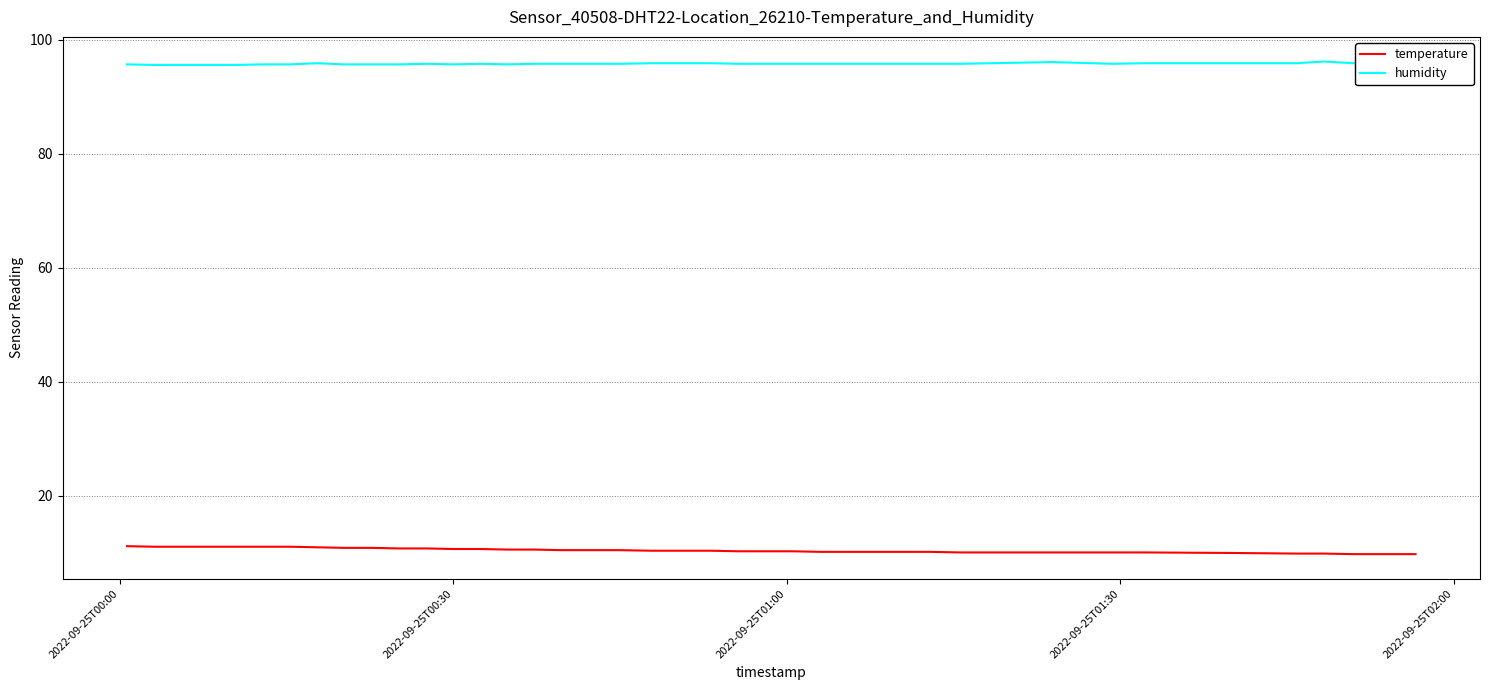

Which series has the largest total across all categories?

humidity